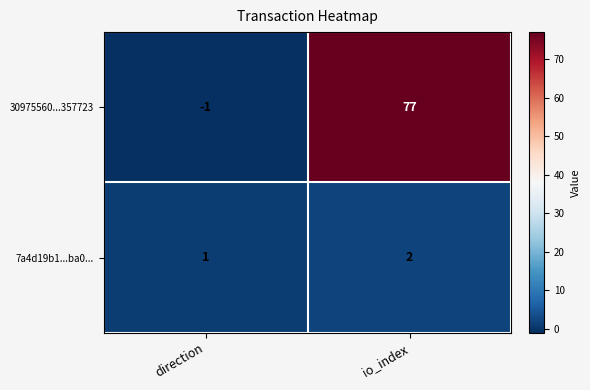

Reading left to right, extract all data points from this chart.

30975560...357723: -1	77
7a4d19b1...ba0...: 1	2